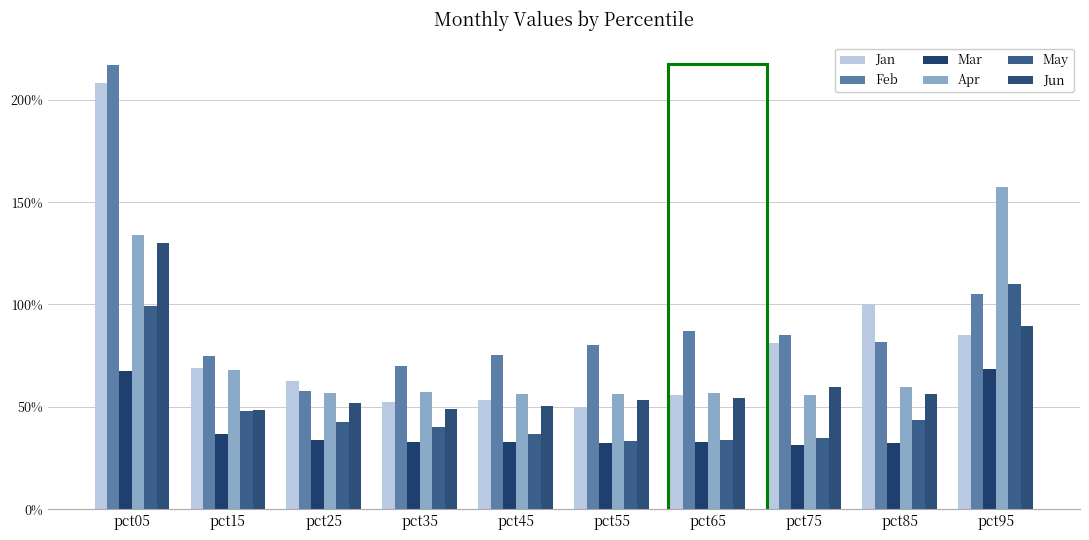

Does the chart contain stacked bars?

No